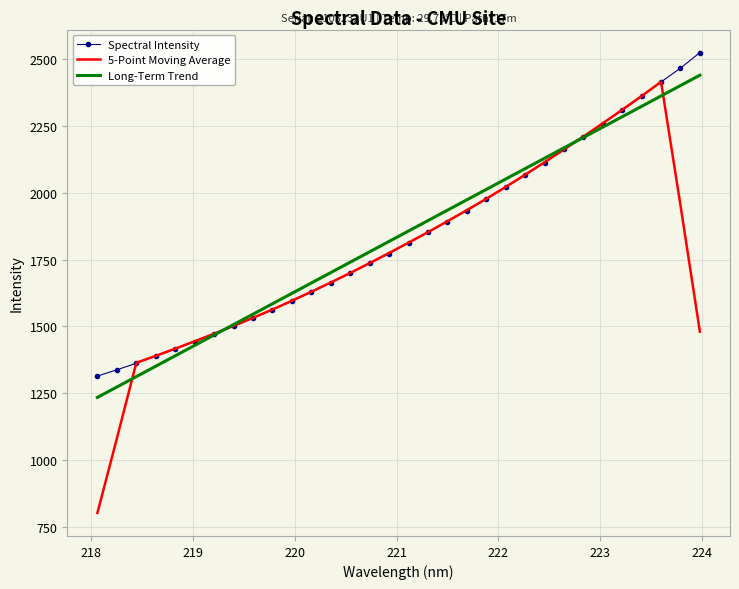

Which series has the largest range (max minus min)?

5-Point Moving Average